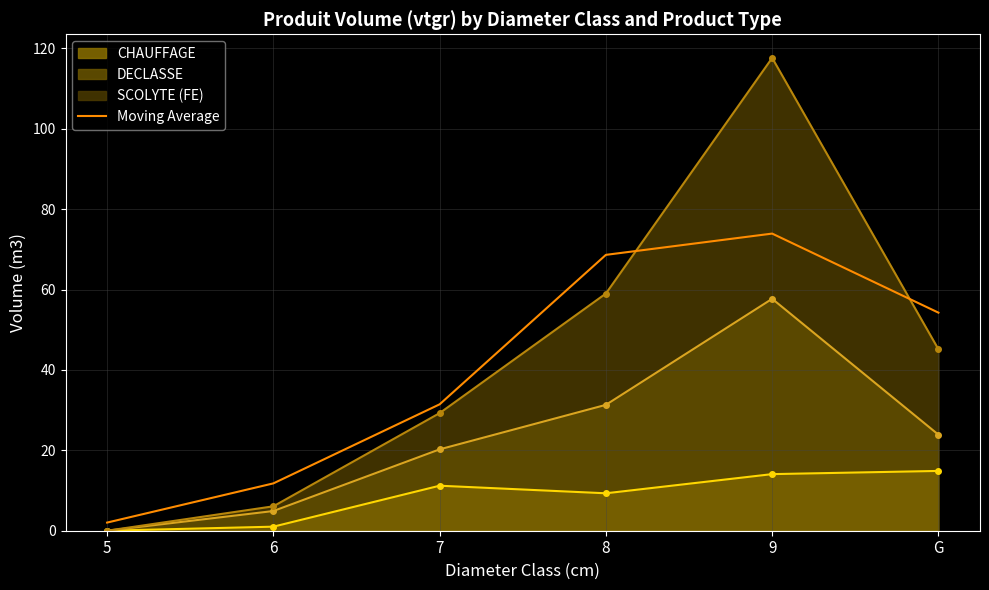

List the labels in order of value, largest first.

9, 8, G, 7, 6, 5